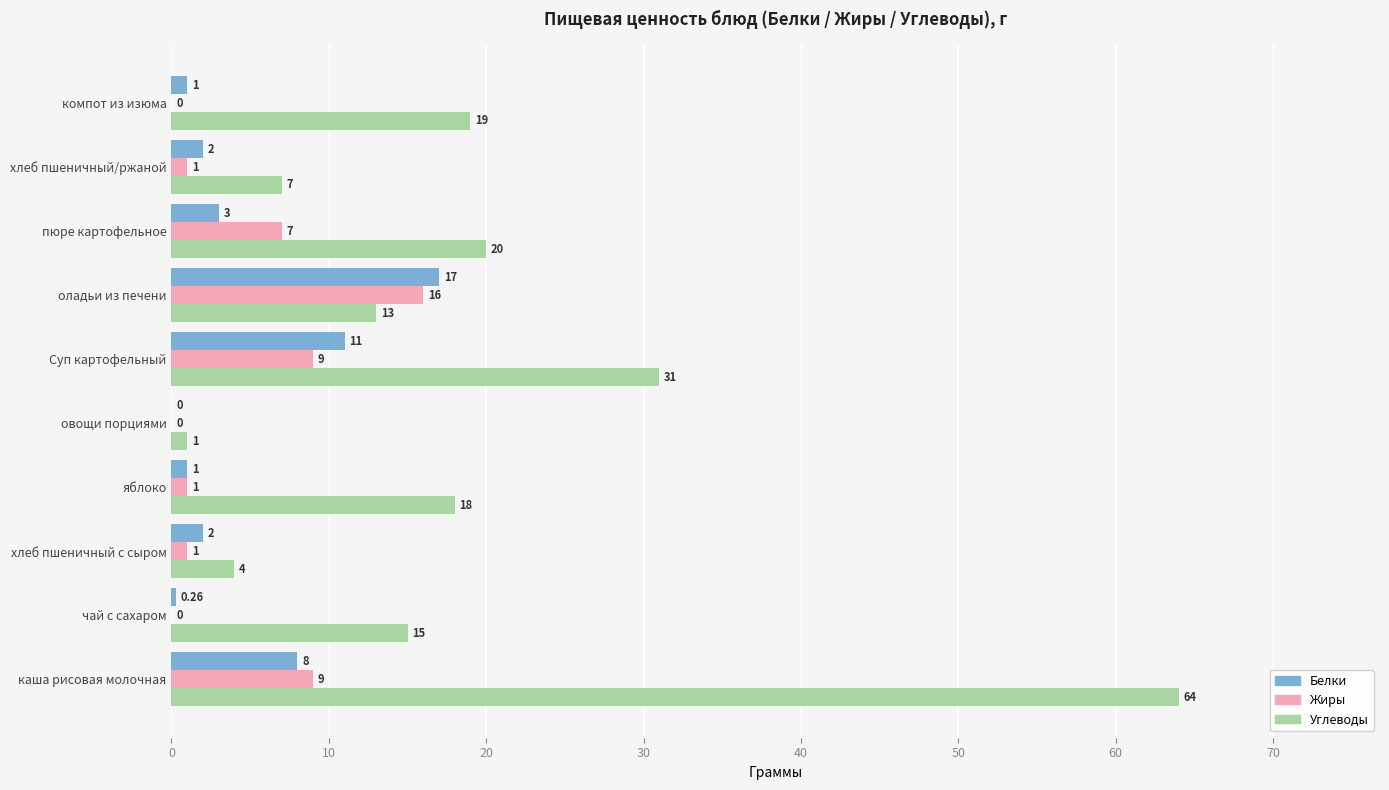

What is the total value across all series at Суп картофельный?

51.0